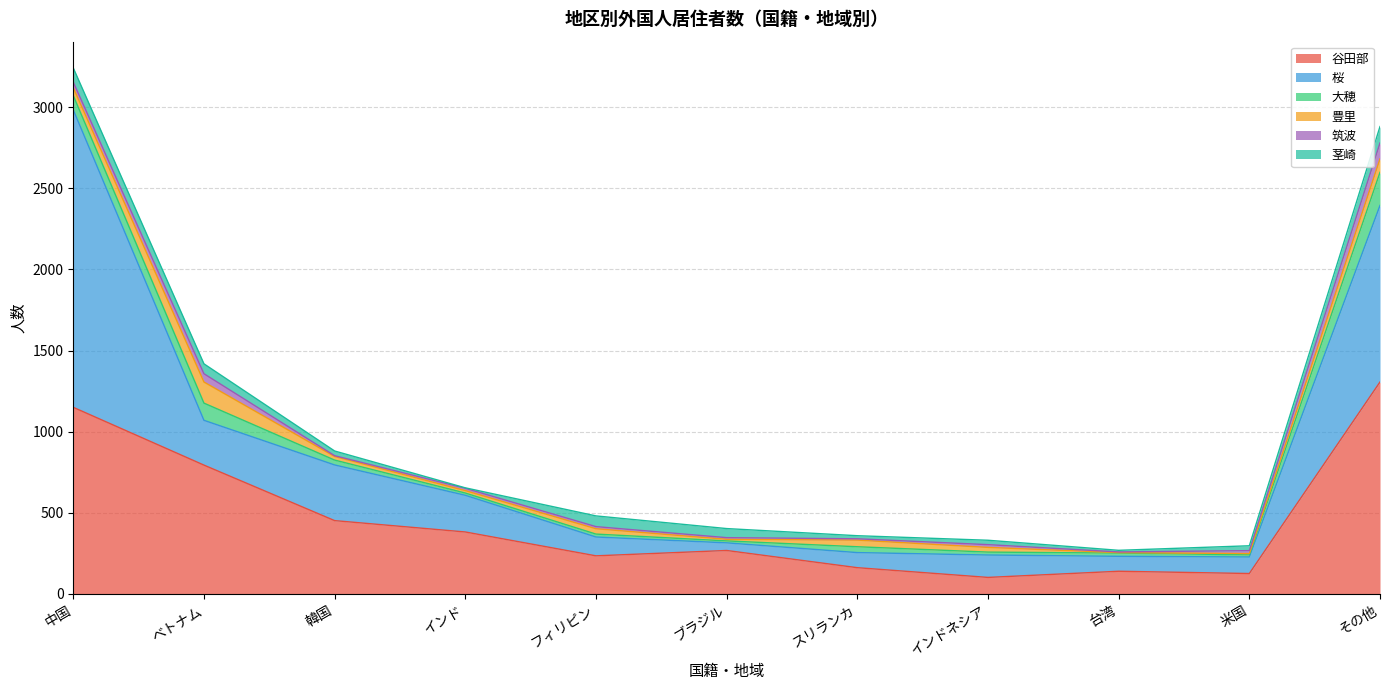

Reading right to left, list all the values displayed in this chart.

谷田部: その他=1306	米国=126	台湾=140	インドネシア=102	スリランカ=162	ブラジル=268	フィリピン=235	インド=382	韓国=452	ベトナム=794	中国=1150
桜: その他=1088	米国=102	台湾=92	インドネシア=138	スリランカ=93	ブラジル=47	フィリピン=116	インド=226	韓国=343	ベトナム=276	中国=1833
大穂: その他=204	米国=13	台湾=20	インドネシア=18	スリランカ=36	ブラジル=12	フィリピン=18	インド=14	韓国=30	ベトナム=106	中国=88
豊里: その他=83	米国=8	台湾=3	インドネシア=29	スリランカ=41	ブラジル=10	フィリピン=33	インド=15	韓国=22	ベトナム=130	中国=49
筑波: その他=98	米国=18	台湾=4	インドネシア=17	スリランカ=8	ブラジル=10	フィリピン=13	インド=14	韓国=5	ベトナム=51	中国=34
茎崎: その他=101	米国=30	台湾=10	インドネシア=27	スリランカ=19	ブラジル=56	フィリピン=66	インド=3	韓国=29	ベトナム=61	中国=87